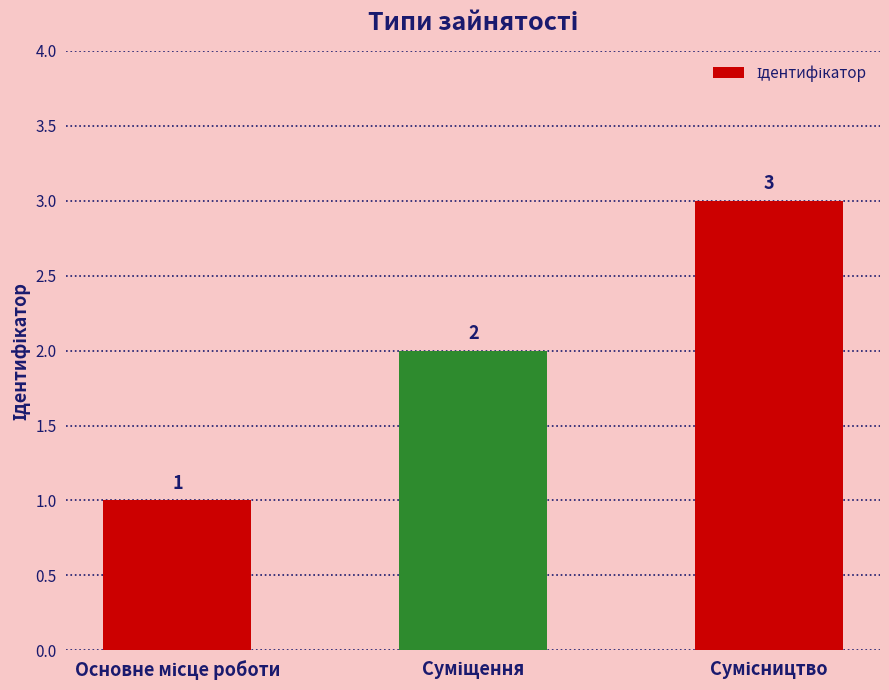

What is the maximum value shown in the chart?

3